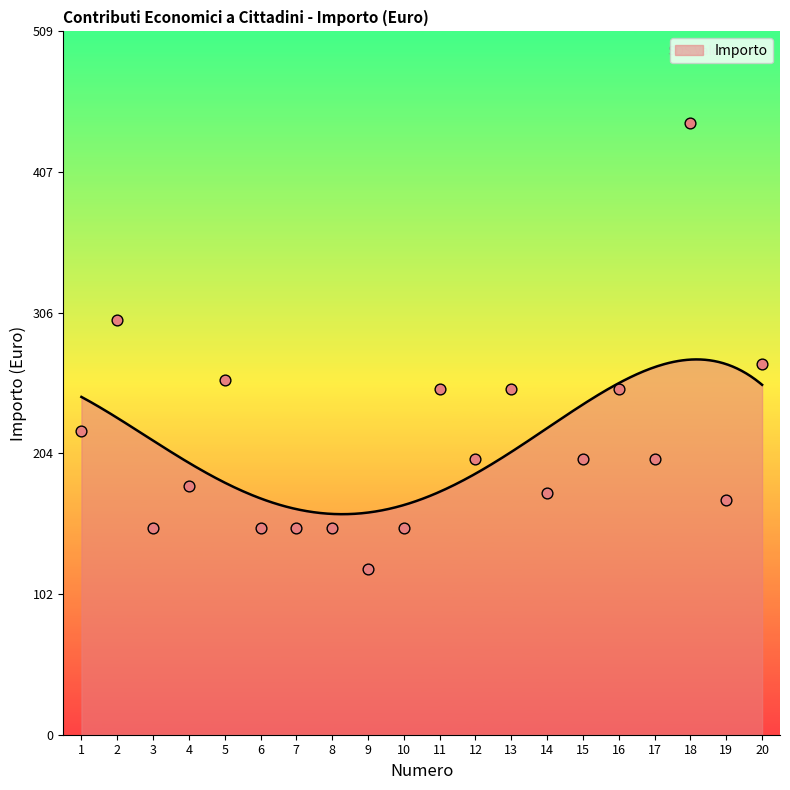

Which has a higher value, 4 or 13?

13